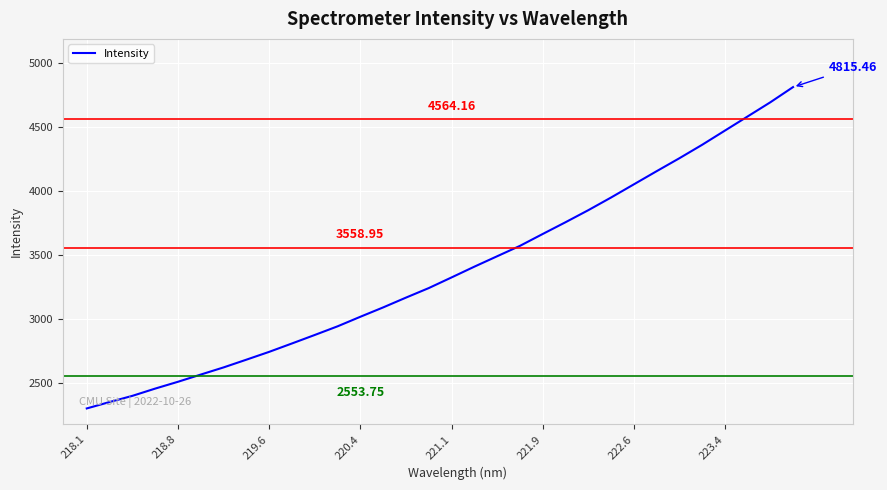

What is the difference between the maximum and minimum values?

2513.0